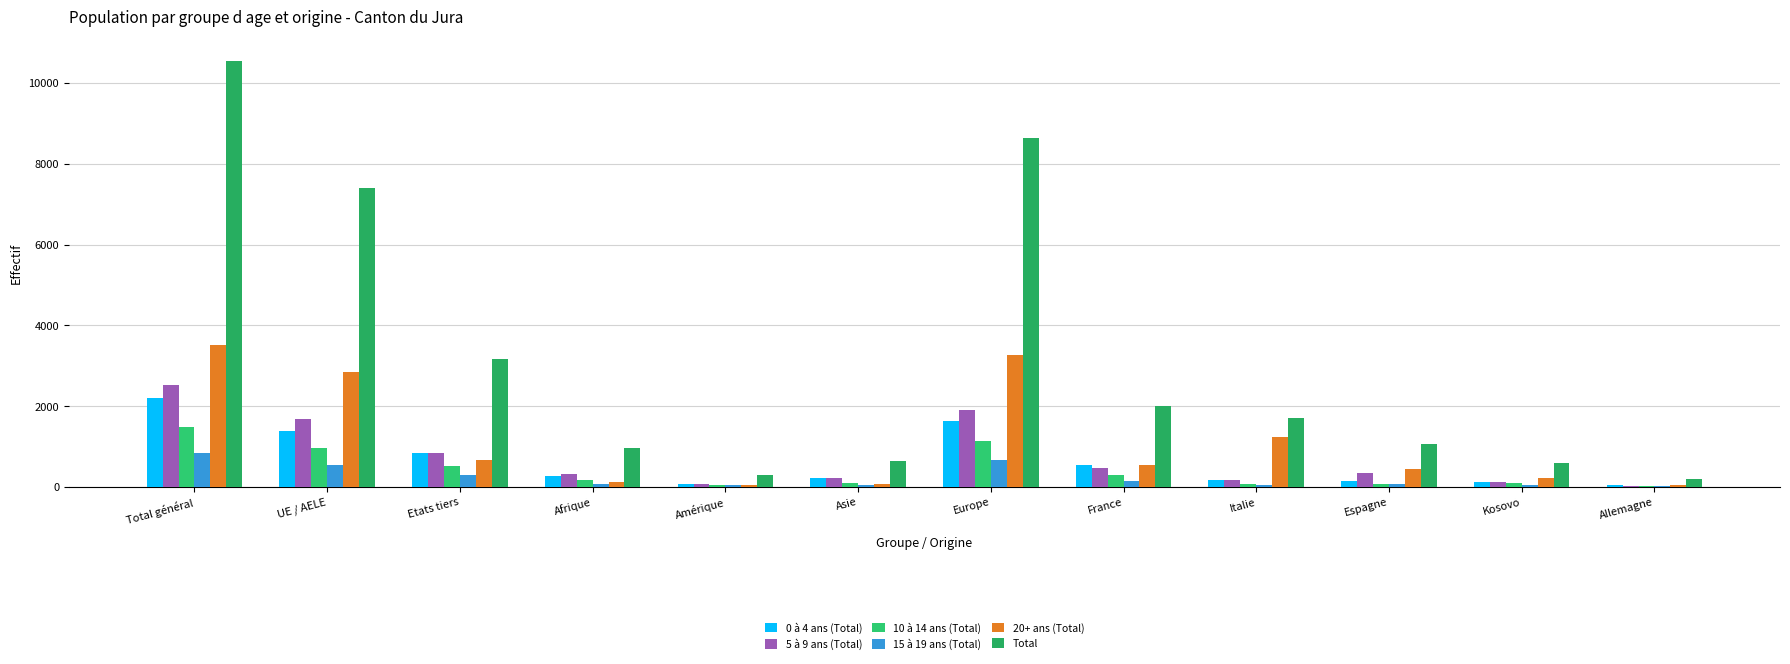

At which label does 20+ ans (Total) reach its peak?

Total général